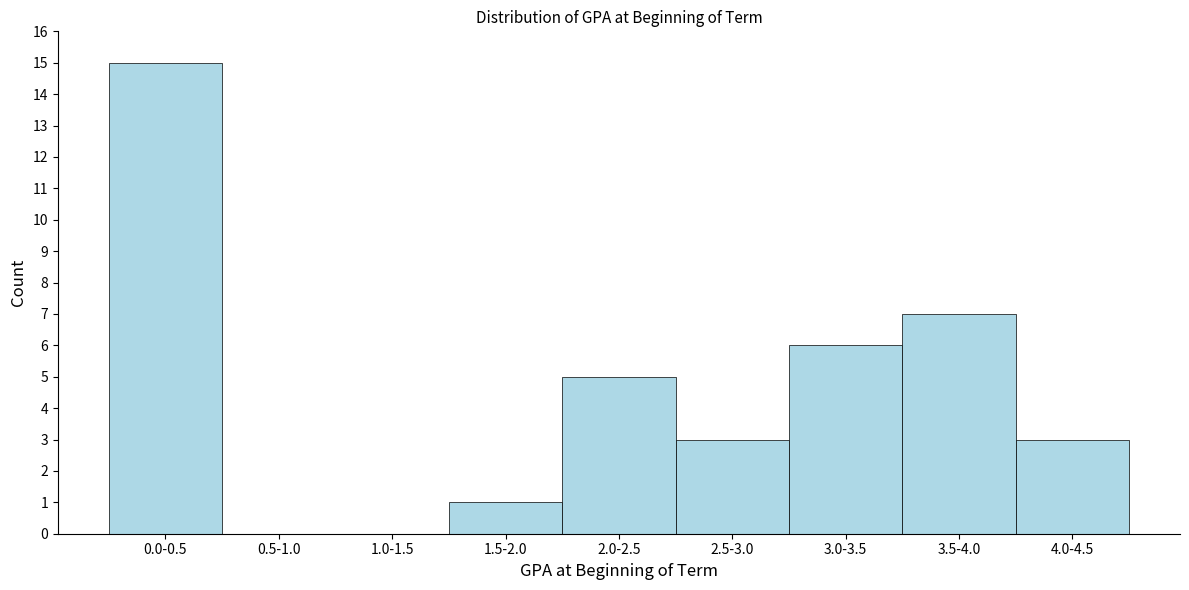

Reading left to right, extract all data points from this chart.

0.0-0.5=15	0.5-1.0=0	1.0-1.5=0	1.5-2.0=1	2.0-2.5=5	2.5-3.0=3	3.0-3.5=6	3.5-4.0=7	4.0-4.5=3